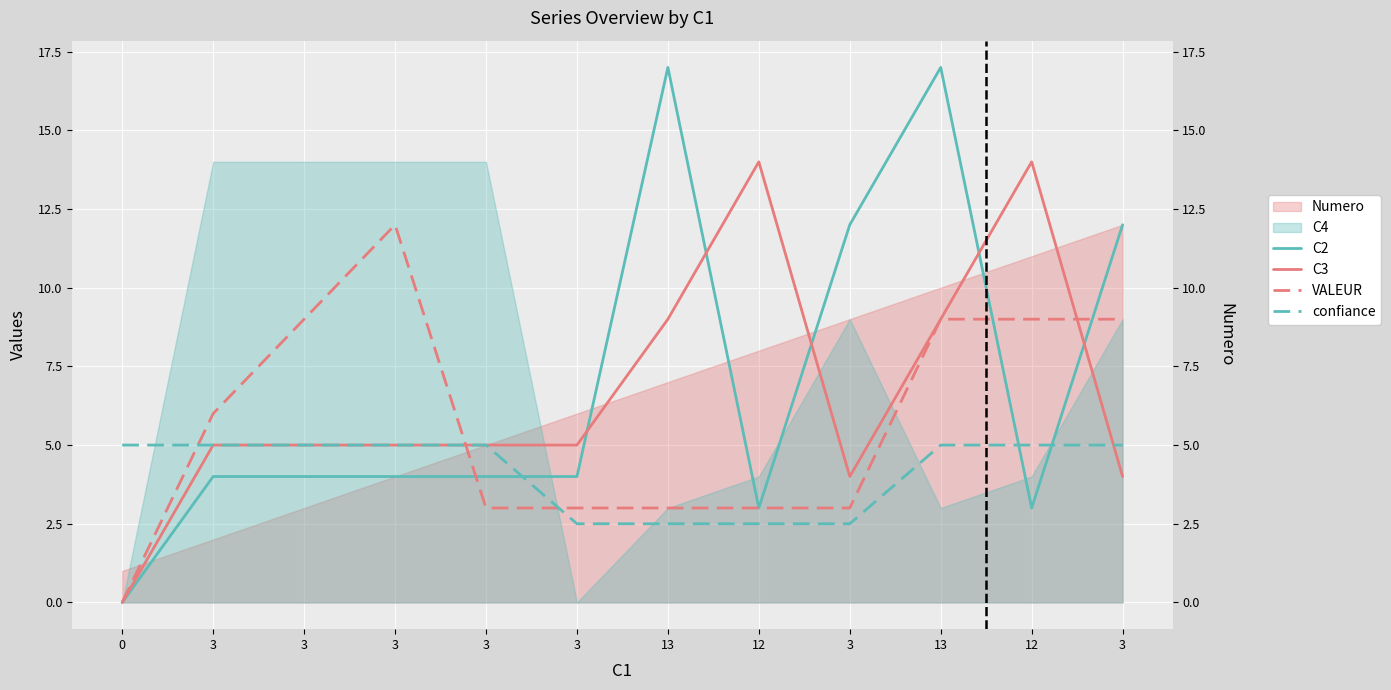

Reading left to right, what are all the values shown in this chart?

C2: 0=0.0	3=4.0	3=4.0	3=4.0	3=4.0	3=4.0	13=17.0	12=3.0	3=12.0	13=17.0	12=3.0	3=12.0
C3: 0=0.0	3=5.0	3=5.0	3=5.0	3=5.0	3=5.0	13=9.0	12=14.0	3=4.0	13=9.0	12=14.0	3=4.0
VALEUR: 0=0.0	3=6.0	3=9.0	3=12.0	3=3.0	3=3.0	13=3.0	12=3.0	3=3.0	13=9.0	12=9.0	3=9.0
confiance: 0=5.0	3=5.0	3=5.0	3=5.0	3=5.0	3=2.5	13=2.5	12=2.5	3=2.5	13=5.0	12=5.0	3=5.0